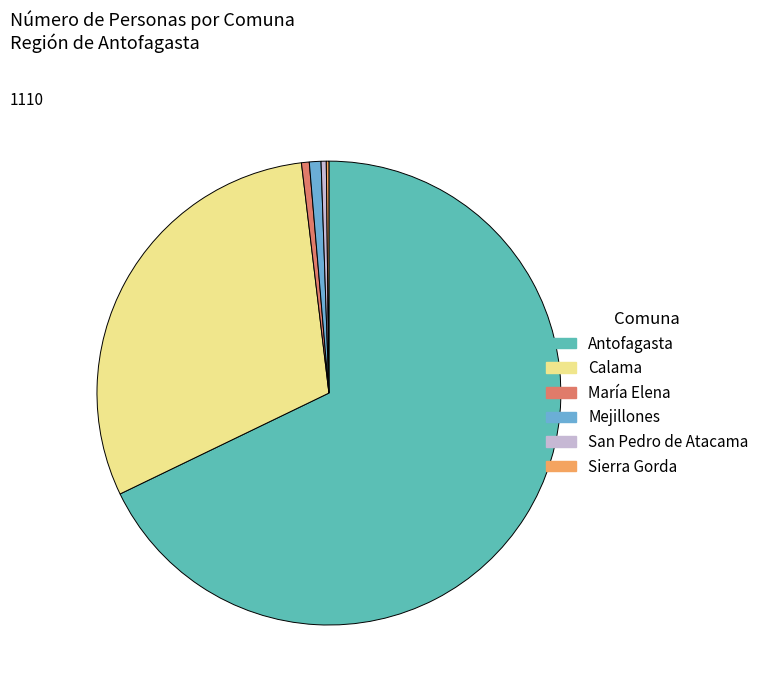

Approximately how many times larger is the value at Calama compared to Antofagasta?

0.4